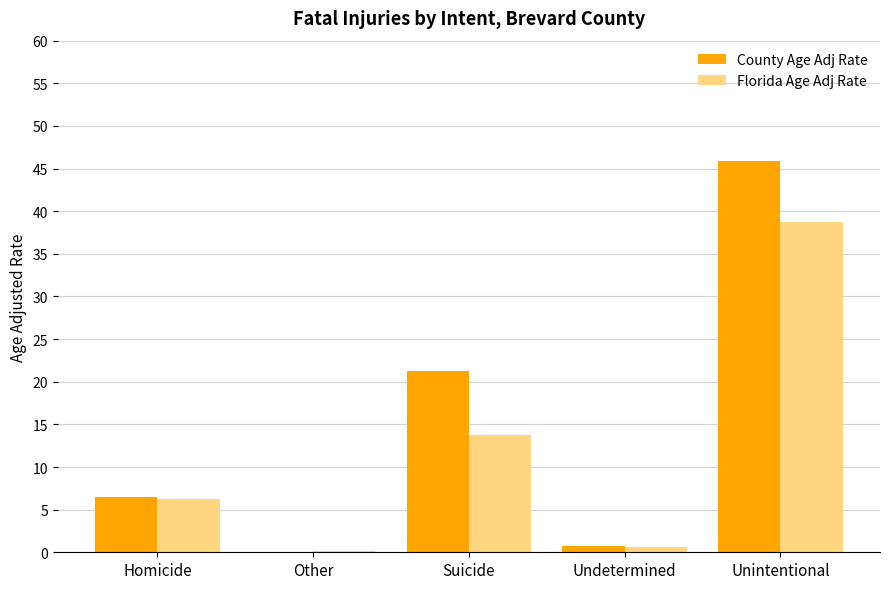

What is the sum of the County Age Adj Rate values at Unintentional and Suicide?

67.1